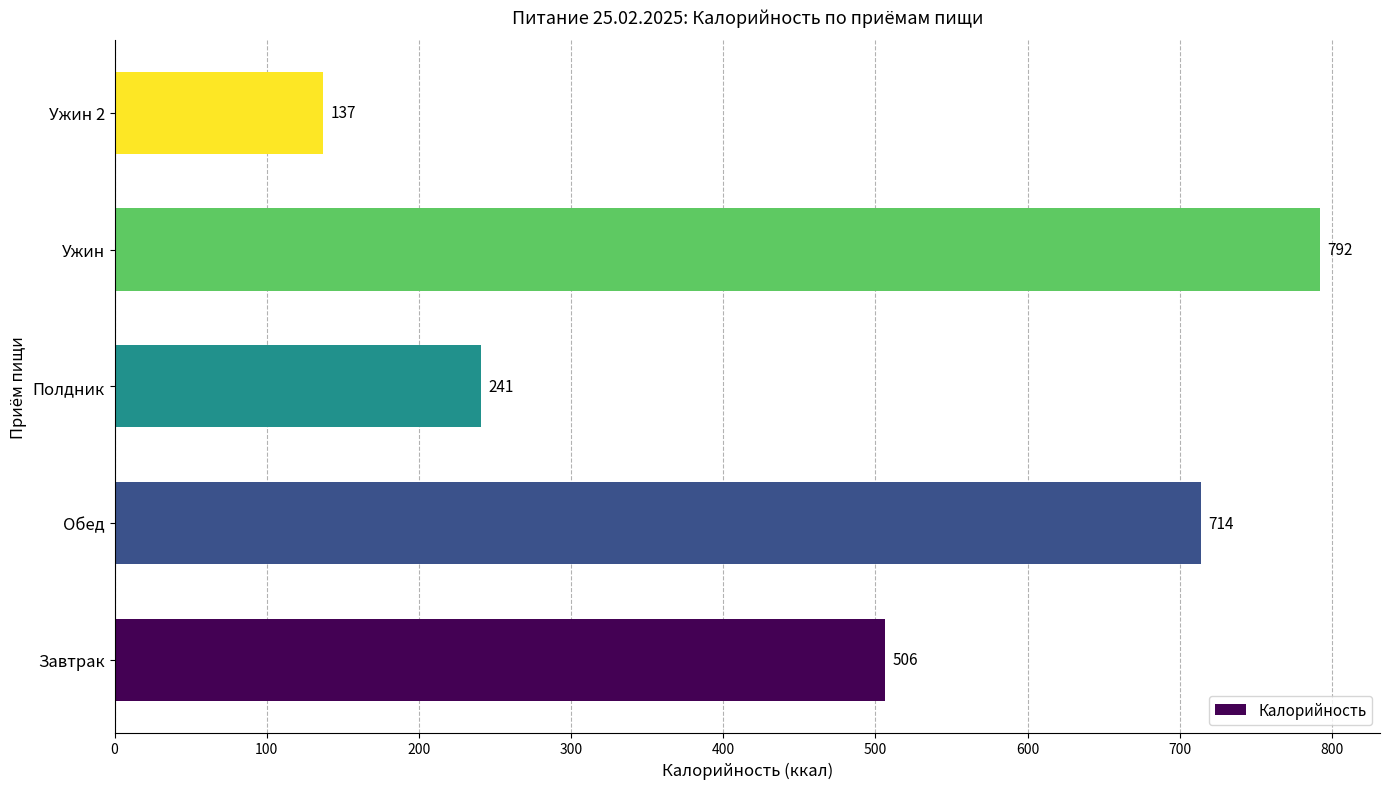

What is the sum of all values?

2390